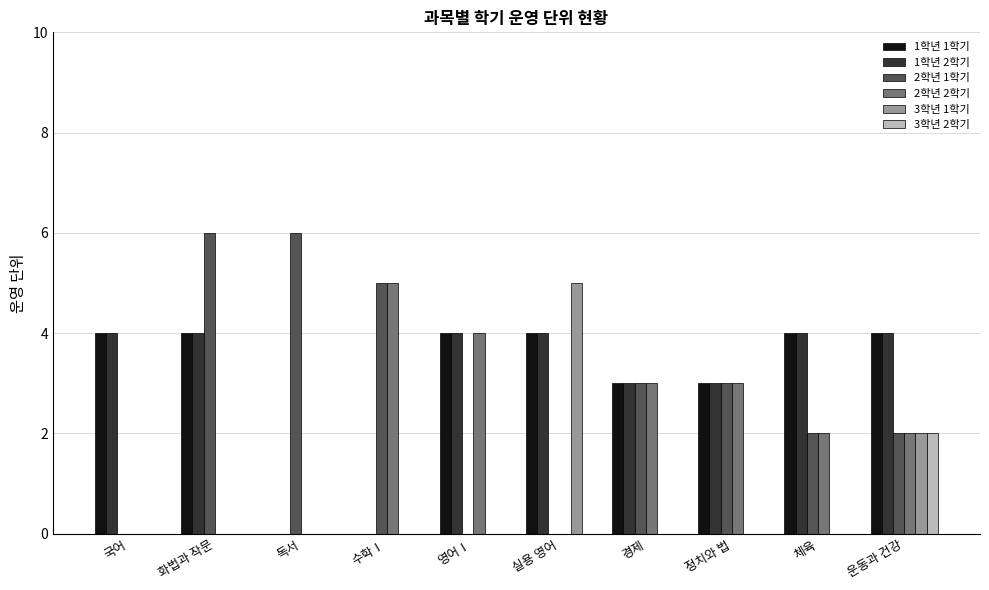

Where is 3학년 1학기 nearest to the value 2?

운동과 건강